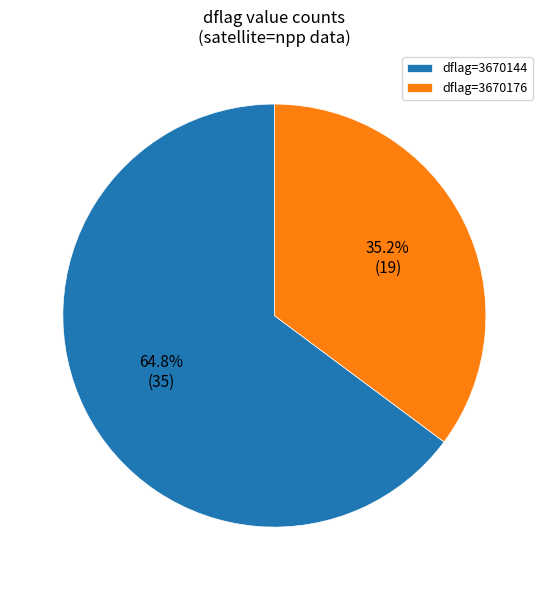

What is the largest slice in the pie chart?

dflag=3670144